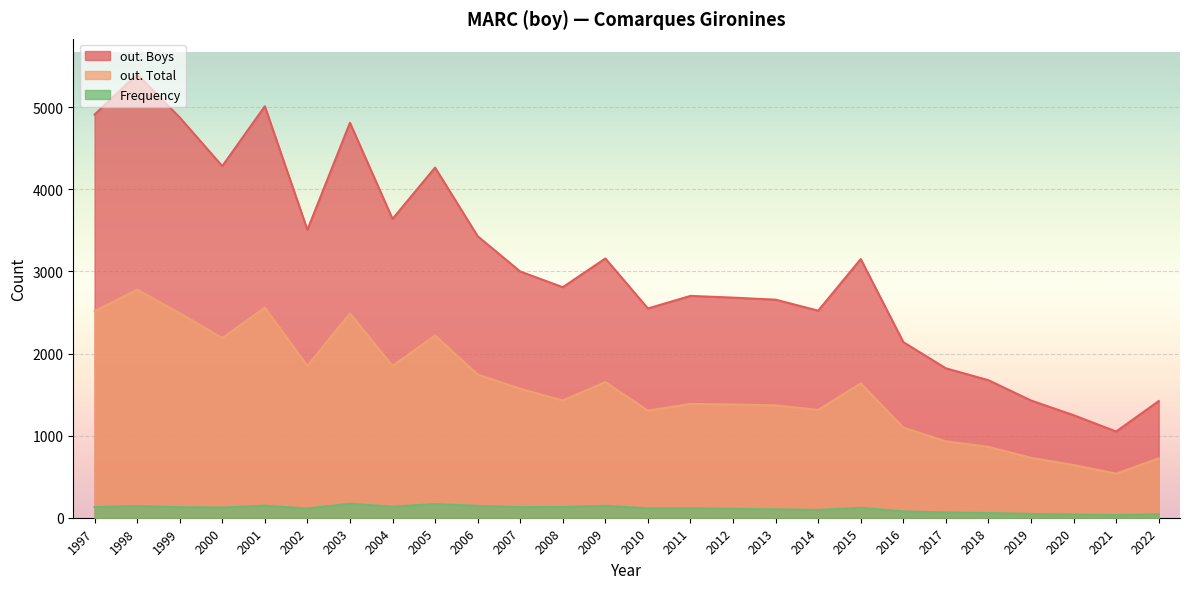

At how many categories does at least one series exceed 4775?

5